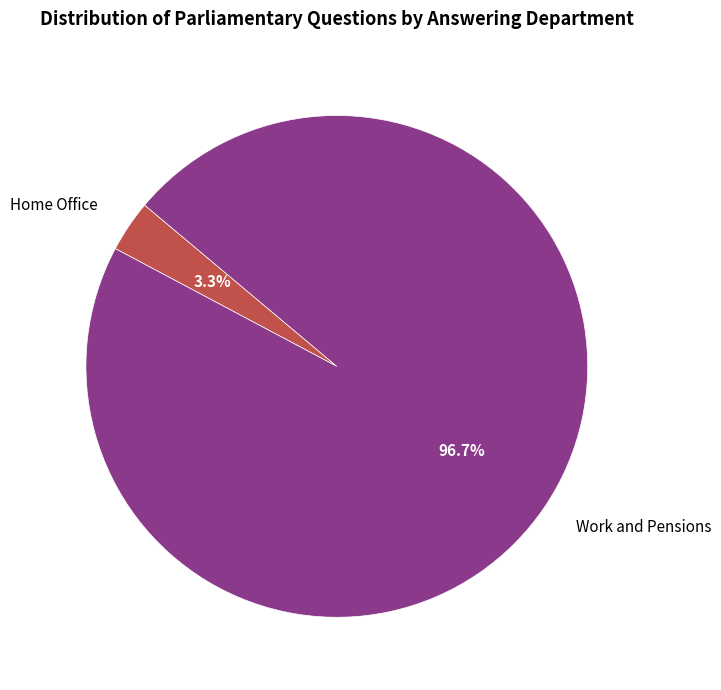

What percentage is the Work and Pensions slice, to the nearest percent?

97%